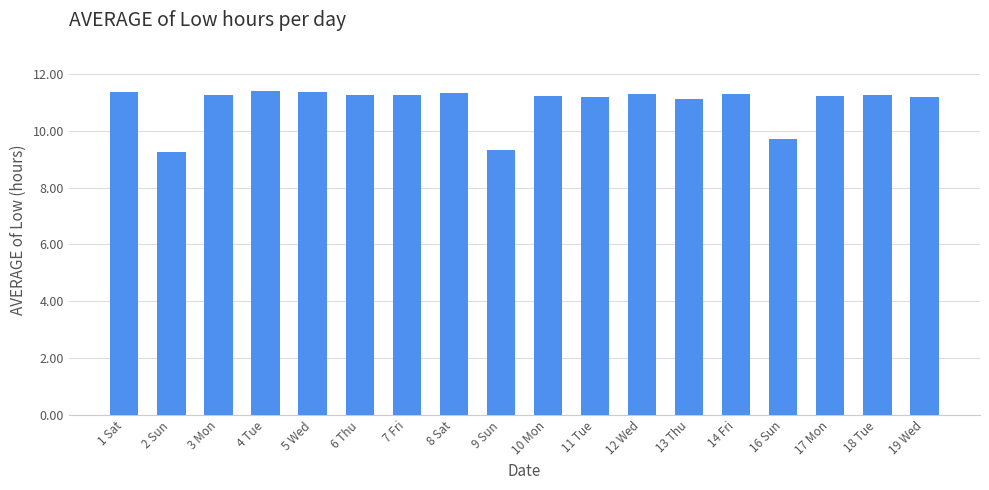

True or false: the data shows 11.2 at 19 Wed.

True